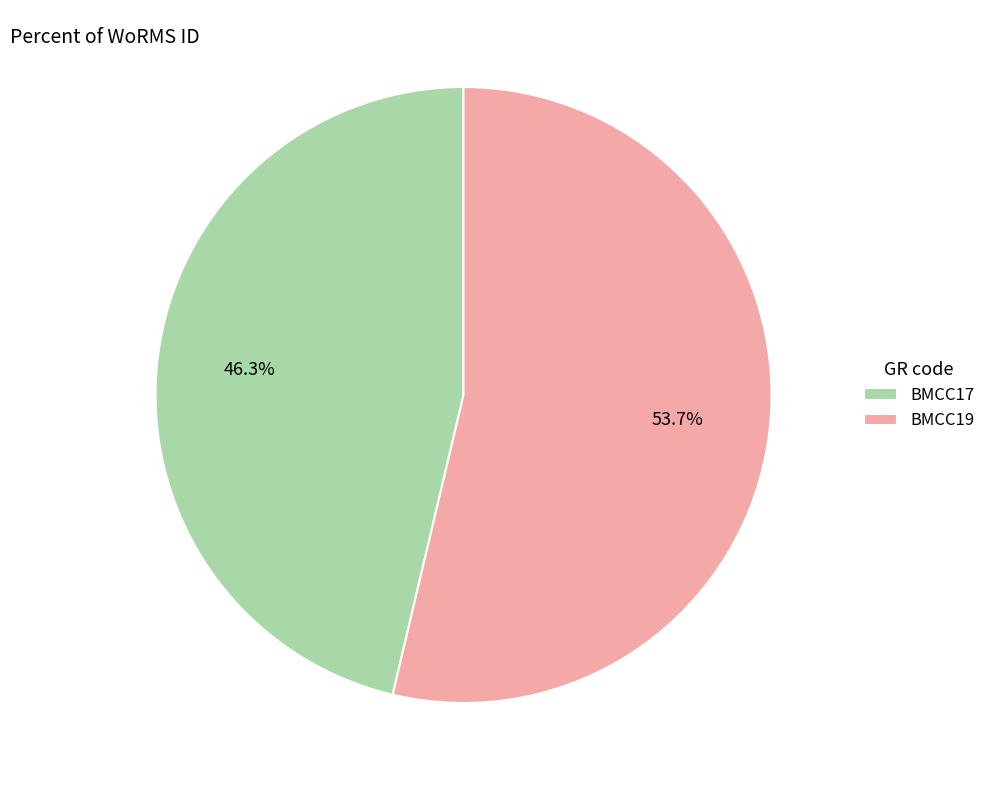

Which category accounts for the majority?

BMCC19